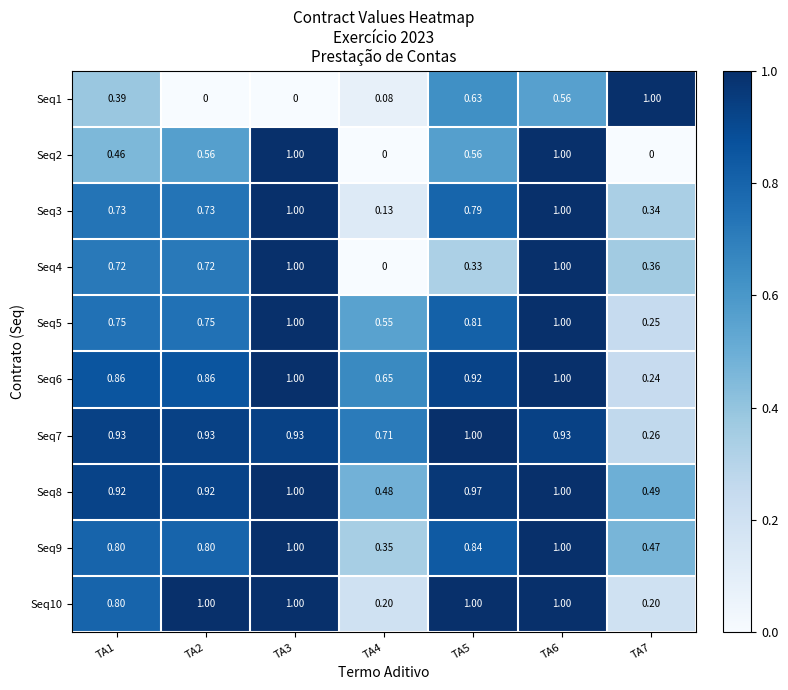

At how many categories does at least one series exceed 0?

7